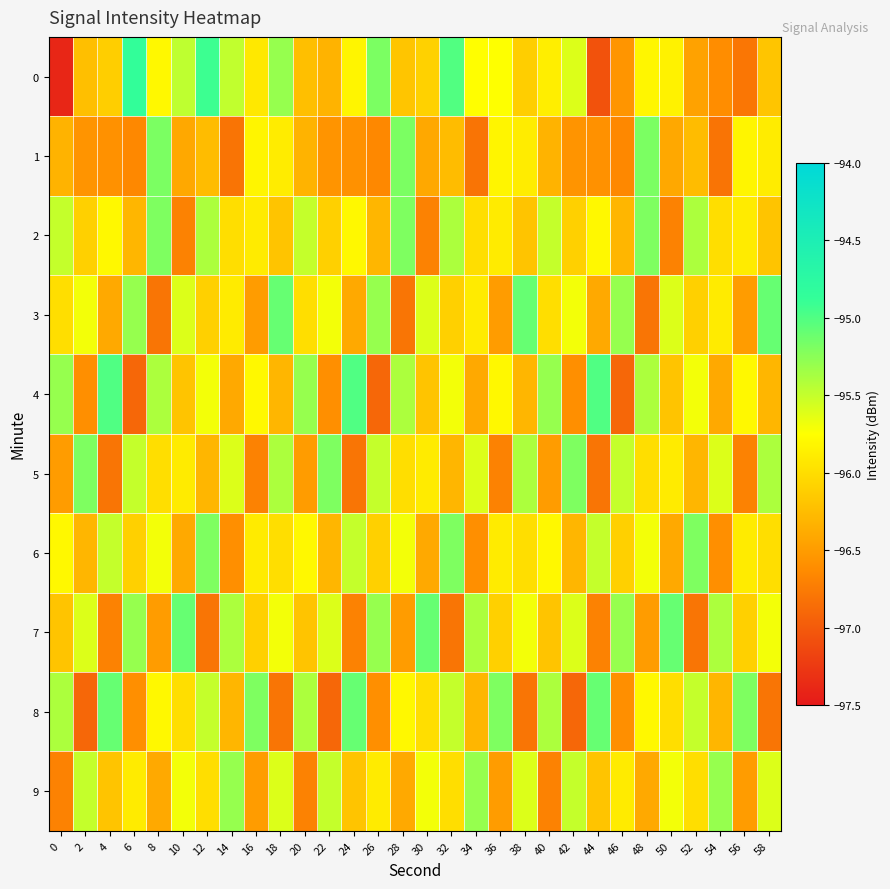

Reading left to right, what are all the values shown in this chart?

0: 0=-97.4	2=-96.2	4=-96.1	6=-94.9	8=-95.8	10=-95.5	12=-94.9	14=-95.5	16=-95.9	18=-95.3	20=-96.2	22=-96.3	24=-95.8	26=-95.2	28=-96.2	30=-96.1	32=-95.0	34=-95.8	36=-95.7	38=-96.1	40=-95.9	42=-95.6	44=-97.1	46=-96.6	48=-95.8	50=-95.8	52=-96.5	54=-96.6	56=-96.8	58=-96.2
1: 0=-96.3	2=-96.6	4=-96.6	6=-96.6	8=-95.2	10=-96.4	12=-96.3	14=-96.8	16=-95.8	18=-95.9	20=-96.3	22=-96.6	24=-96.6	26=-96.6	28=-95.2	30=-96.4	32=-96.3	34=-96.8	36=-95.8	38=-95.9	40=-96.3	42=-96.6	44=-96.6	46=-96.6	48=-95.2	50=-96.4	52=-96.3	54=-96.8	56=-95.8	58=-95.9
2: 0=-95.5	2=-96.1	4=-95.8	6=-96.3	8=-95.2	10=-96.7	12=-95.4	14=-96.0	16=-95.9	18=-96.2	20=-95.5	22=-96.1	24=-95.8	26=-96.3	28=-95.2	30=-96.7	32=-95.4	34=-96.0	36=-95.9	38=-96.2	40=-95.5	42=-96.1	44=-95.8	46=-96.3	48=-95.2	50=-96.7	52=-95.4	54=-96.0	56=-95.9	58=-96.2
3: 0=-96.0	2=-95.7	4=-96.4	6=-95.3	8=-96.8	10=-95.6	12=-96.1	14=-95.9	16=-96.5	18=-95.1	20=-96.0	22=-95.7	24=-96.4	26=-95.3	28=-96.8	30=-95.6	32=-96.1	34=-95.9	36=-96.5	38=-95.1	40=-96.0	42=-95.7	44=-96.4	46=-95.3	48=-96.8	50=-95.6	52=-96.1	54=-95.9	56=-96.5	58=-95.1
4: 0=-95.3	2=-96.6	4=-95.0	6=-96.9	8=-95.4	10=-96.2	12=-95.7	14=-96.4	16=-95.8	18=-96.3	20=-95.3	22=-96.6	24=-95.0	26=-96.9	28=-95.4	30=-96.2	32=-95.7	34=-96.4	36=-95.8	38=-96.3	40=-95.3	42=-96.6	44=-95.0	46=-96.9	48=-95.4	50=-96.2	52=-95.7	54=-96.4	56=-95.8	58=-96.3
5: 0=-96.5	2=-95.2	4=-96.8	6=-95.5	8=-96.0	10=-95.9	12=-96.3	14=-95.6	16=-96.7	18=-95.4	20=-96.5	22=-95.2	24=-96.8	26=-95.5	28=-96.0	30=-95.9	32=-96.3	34=-95.6	36=-96.7	38=-95.4	40=-96.5	42=-95.2	44=-96.8	46=-95.5	48=-96.0	50=-95.9	52=-96.3	54=-95.6	56=-96.7	58=-95.4
6: 0=-95.8	2=-96.3	4=-95.5	6=-96.1	8=-95.7	10=-96.4	12=-95.2	14=-96.6	16=-95.9	18=-96.0	20=-95.8	22=-96.3	24=-95.5	26=-96.1	28=-95.7	30=-96.4	32=-95.2	34=-96.6	36=-95.9	38=-96.0	40=-95.8	42=-96.3	44=-95.5	46=-96.1	48=-95.7	50=-96.4	52=-95.2	54=-96.6	56=-95.9	58=-96.0
7: 0=-96.2	2=-95.6	4=-96.7	6=-95.3	8=-96.5	10=-95.1	12=-96.8	14=-95.4	16=-96.1	18=-95.7	20=-96.2	22=-95.6	24=-96.7	26=-95.3	28=-96.5	30=-95.1	32=-96.8	34=-95.4	36=-96.1	38=-95.7	40=-96.2	42=-95.6	44=-96.7	46=-95.3	48=-96.5	50=-95.1	52=-96.8	54=-95.4	56=-96.1	58=-95.7
8: 0=-95.4	2=-96.9	4=-95.1	6=-96.6	8=-95.8	10=-96.0	12=-95.5	14=-96.3	16=-95.2	18=-96.8	20=-95.4	22=-96.9	24=-95.1	26=-96.6	28=-95.8	30=-96.0	32=-95.5	34=-96.3	36=-95.2	38=-96.8	40=-95.4	42=-96.9	44=-95.1	46=-96.6	48=-95.8	50=-96.0	52=-95.5	54=-96.3	56=-95.2	58=-96.8
9: 0=-96.7	2=-95.5	4=-96.2	6=-95.9	8=-96.4	10=-95.7	12=-96.0	14=-95.3	16=-96.5	18=-95.6	20=-96.7	22=-95.5	24=-96.2	26=-95.9	28=-96.4	30=-95.7	32=-96.0	34=-95.3	36=-96.5	38=-95.6	40=-96.7	42=-95.5	44=-96.2	46=-95.9	48=-96.4	50=-95.7	52=-96.0	54=-95.3	56=-96.5	58=-95.6